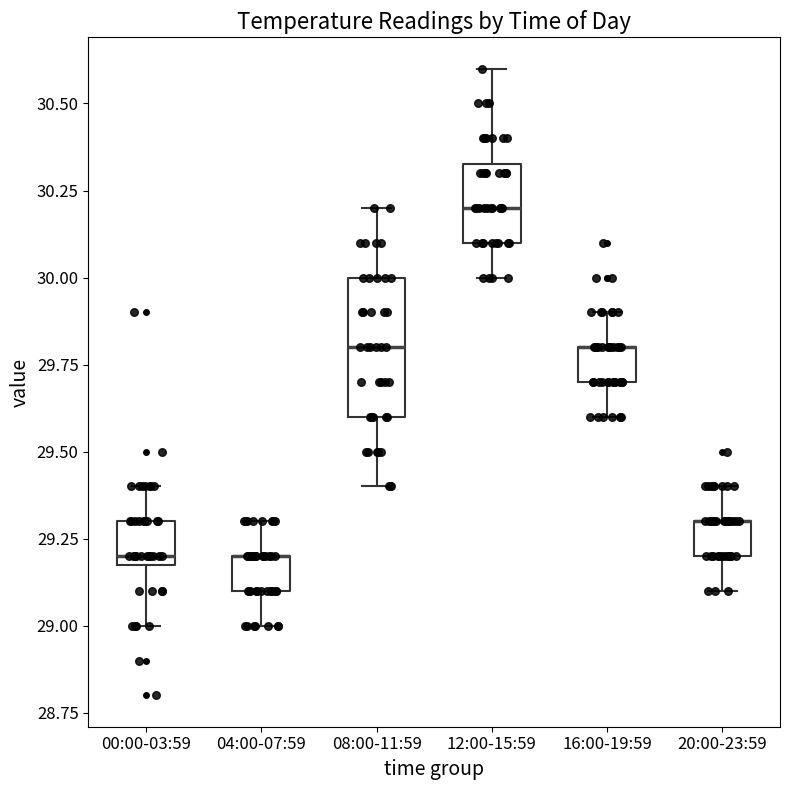

Reading left to right, transcribe this box plot: for each box, give where its median line is, the range the box spans, and where its two whiskers end, as read against the y-axis. The values are not printed on the chart, so give them approximately, as read against the axis.

00:00-03:59: median 29.20 (just above the box's lower edge), box 29.20 to 29.30, whiskers 29.00 to 29.40
04:00-07:59: median 29.20 (drawn on the box's upper edge), box 29.10 to 29.20, whiskers 29.00 to 29.30
08:00-11:59: median 29.80, box 29.60 to 30.00, whiskers 29.40 to 30.20
12:00-15:59: median 30.20, box 30.10 to 30.35, whiskers 30.00 to 30.60
16:00-19:59: median 29.80 (drawn on the box's upper edge), box 29.70 to 29.80, whiskers 29.60 to 29.90
20:00-23:59: median 29.30 (drawn on the box's upper edge), box 29.20 to 29.30, whiskers 29.10 to 29.40